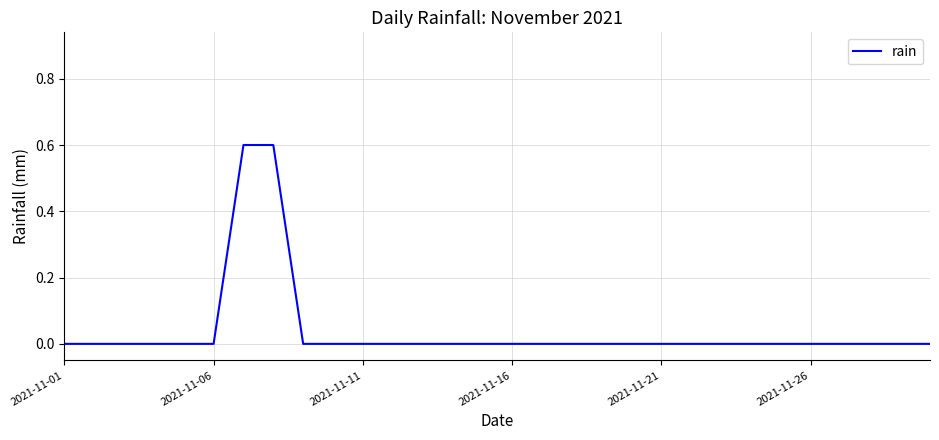

Reading right to left, what are all the values shown in this chart?

0.0	0.0	0.0	0.0	0.0	0.0	0.0	0.0	0.0	0.0	0.0	0.0	0.0	0.0	0.0	0.0	0.0	0.0	0.0	0.0	0.0	0.0	0.6	0.6	0.0	0.0	0.0	0.0	0.0	0.0